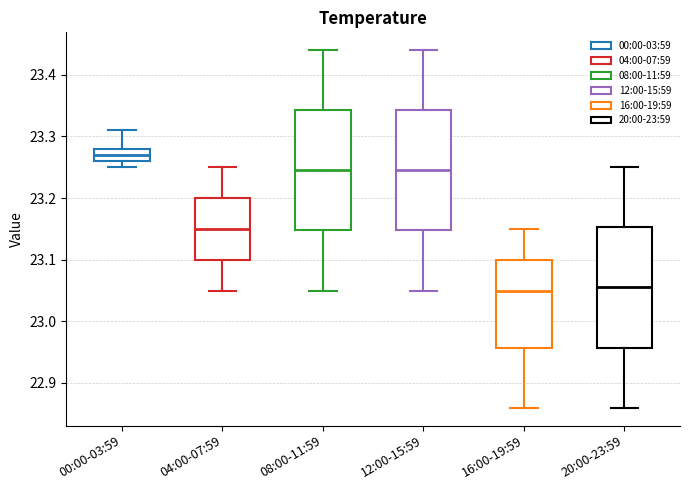

Reading left to right, read every box against the y-axis: the position of its median line, the range the box covers, and the ends of its whiskers. The values are not printed on the chart, so give them approximately, as read against the axis.

00:00-03:59: median 23.27, box 23.26 to 23.28, whiskers 23.25 to 23.31
04:00-07:59: median 23.15, box 23.10 to 23.20, whiskers 23.05 to 23.25
08:00-11:59: median 23.25, box 23.15 to 23.34, whiskers 23.05 to 23.44
12:00-15:59: median 23.25, box 23.15 to 23.34, whiskers 23.05 to 23.44
16:00-19:59: median 23.05, box 22.96 to 23.10, whiskers 22.86 to 23.15
20:00-23:59: median 23.06, box 22.96 to 23.15, whiskers 22.86 to 23.25